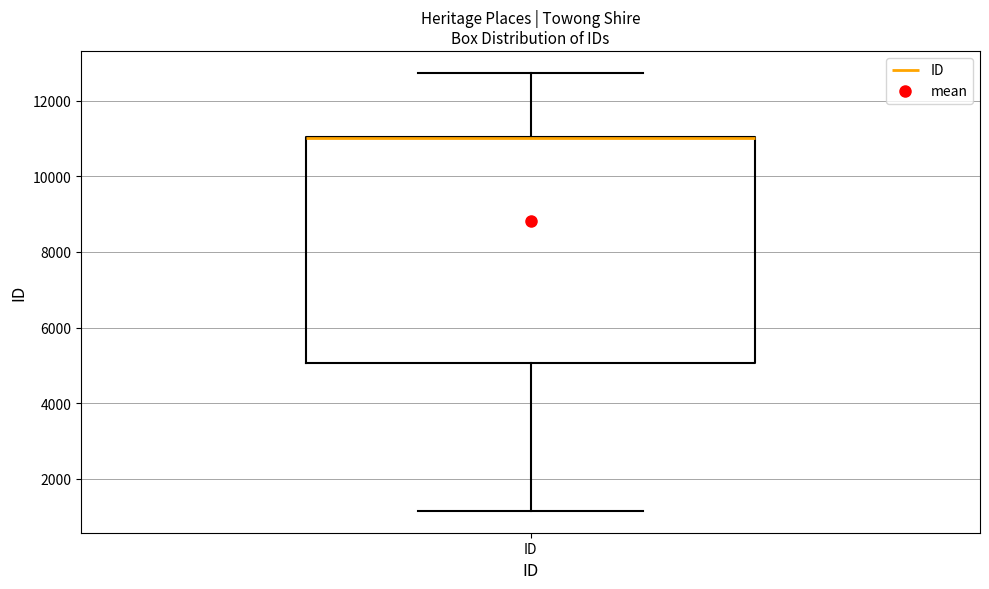

Read this box plot against the y-axis: the position of the median line, the range covered by the box, and the ends of both whiskers. The values are not printed on the chart, so give them approximately, as read against the axis.

median 11000 (drawn on the box's upper edge), box 5000 to 11000, whiskers 1200 to 12800